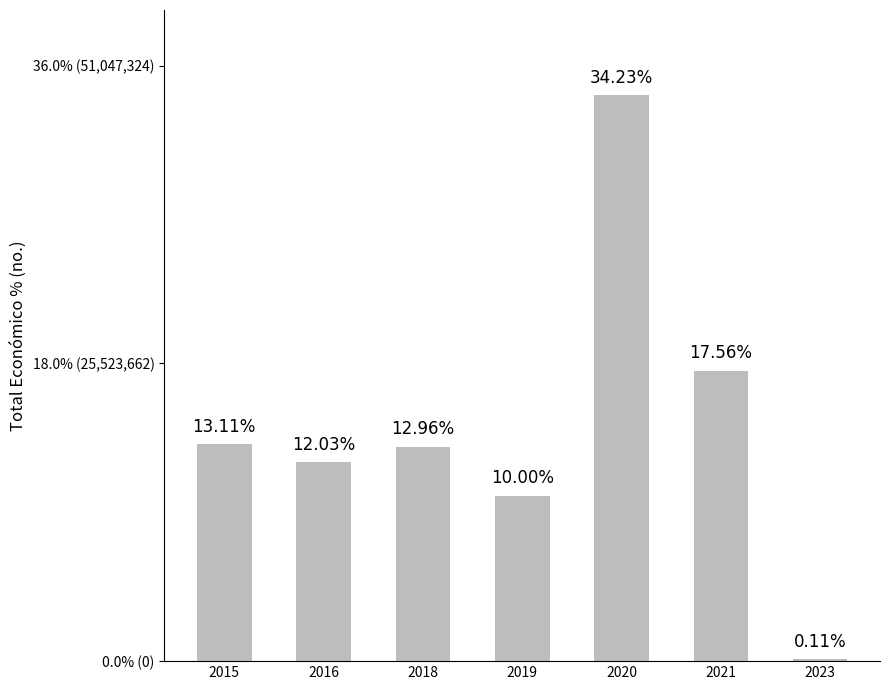

Approximately how many times larger is the value at 2016 compared to 2019?

1.2